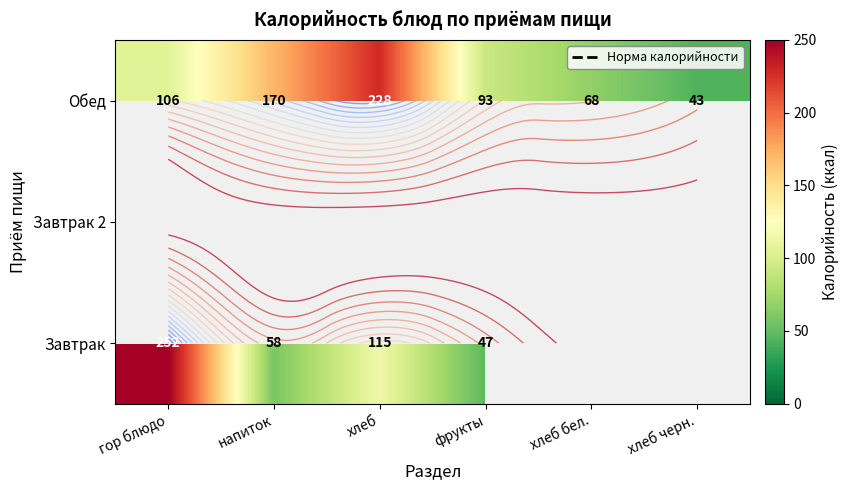

What is the difference between the maximum and minimum values in the Завтрак series?

205.0